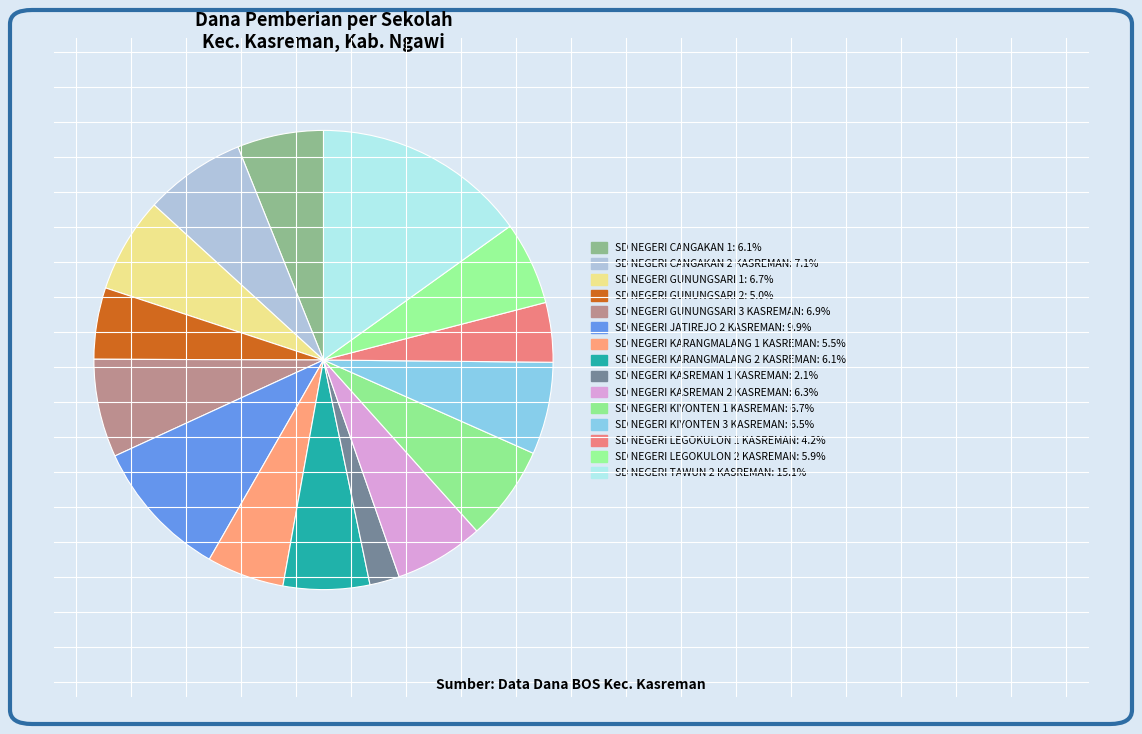

What is the change in value from SD NEGERI CANGAKAN 1 to SD NEGERI GUNUNGSARI 1?

+675000